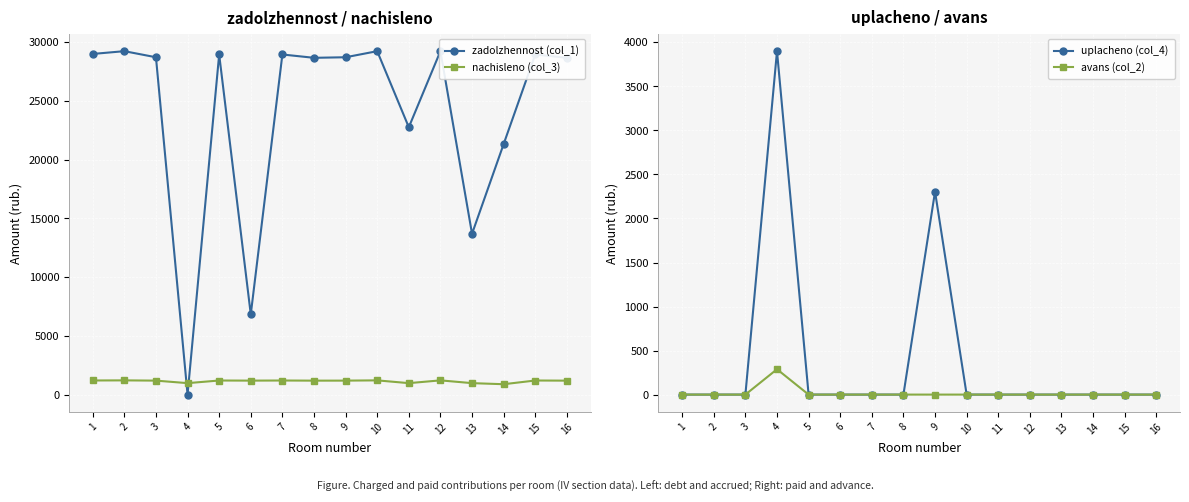

What is the total value across all series at 1?

30207.4